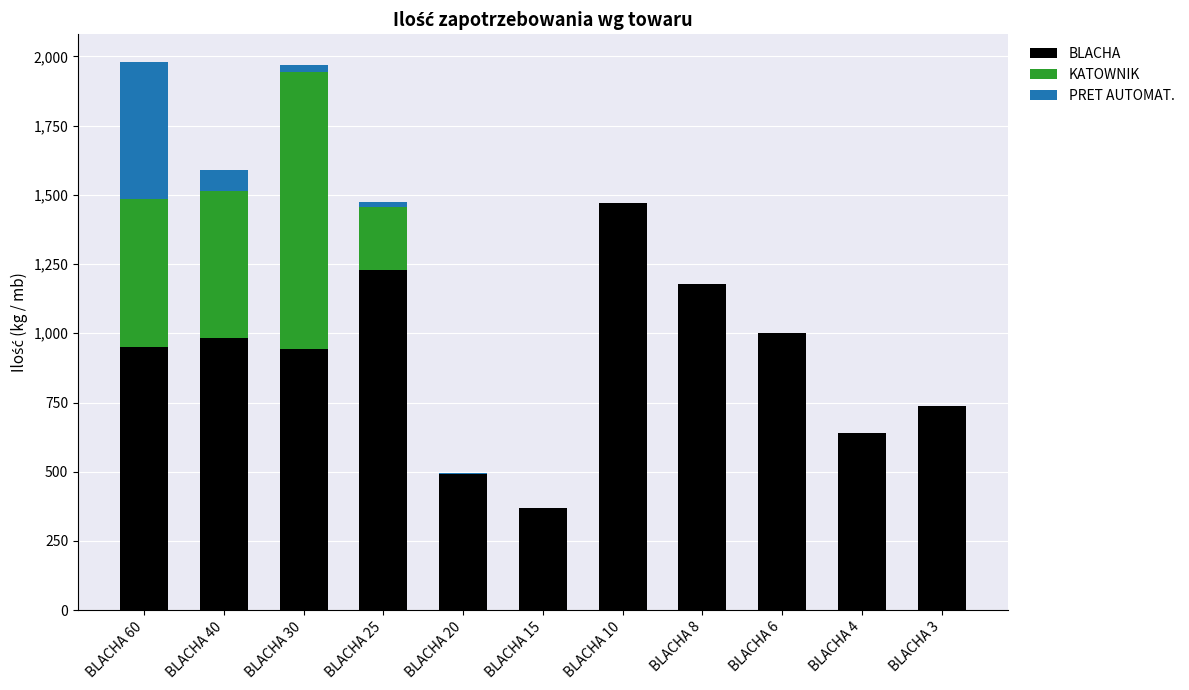

How many data points does each series have?

11